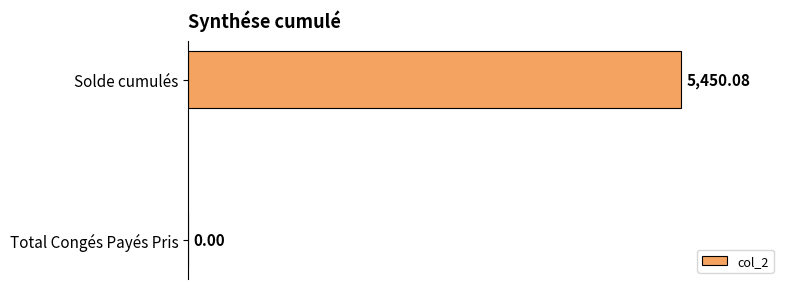

At which category does the chart reach its peak across all series?

Solde cumulés